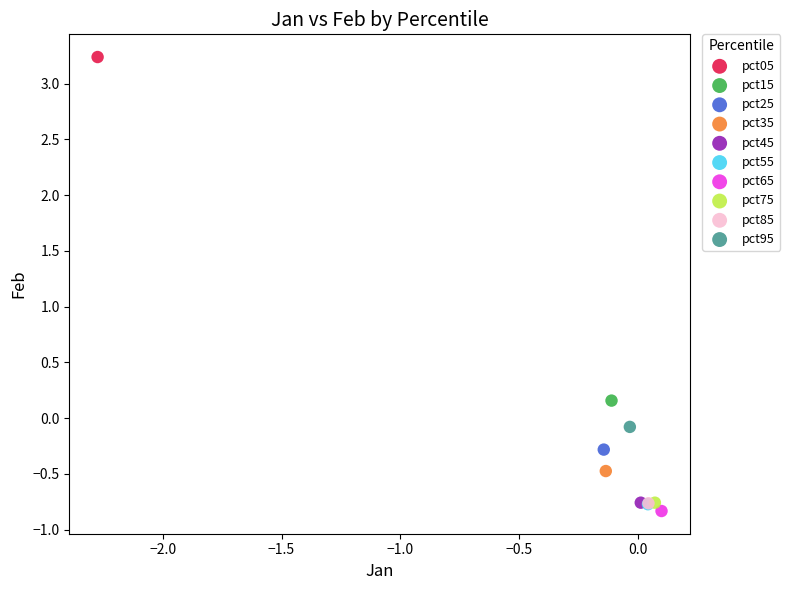

Which series reaches the maximum Y coordinate?

pct05